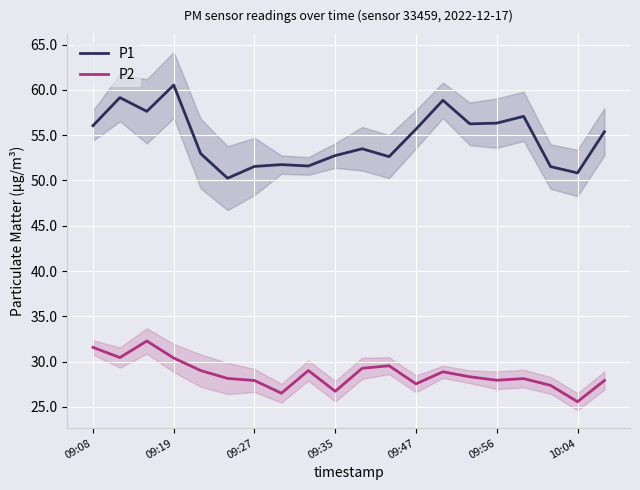

The value of P1 at 17 is 81.1. True or false?

False